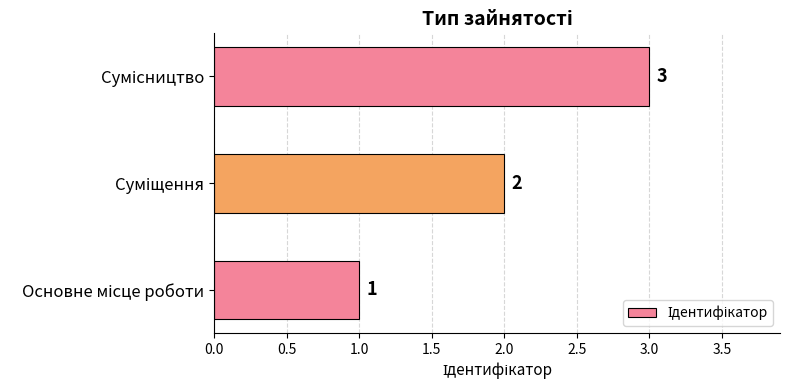

What is the sum of all values?

6